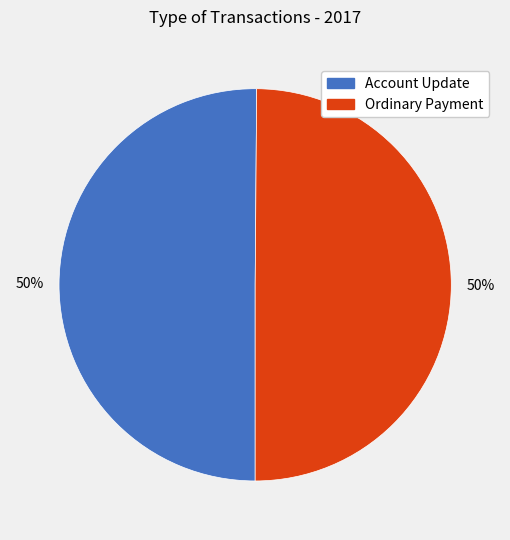

Count the number of slices in the pie.

2